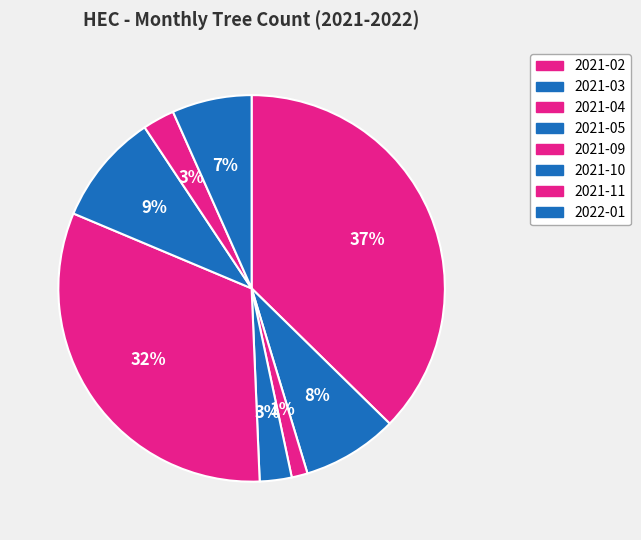

To the nearest percent, what is the difference between the largest and smallest slice percentages?

36%